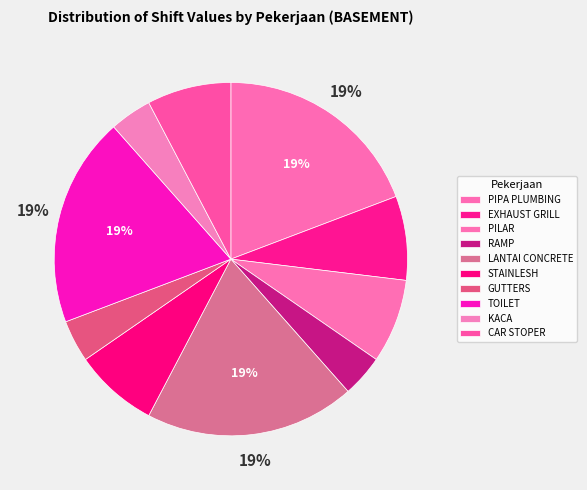

Is KACA the majority of the pie?

No